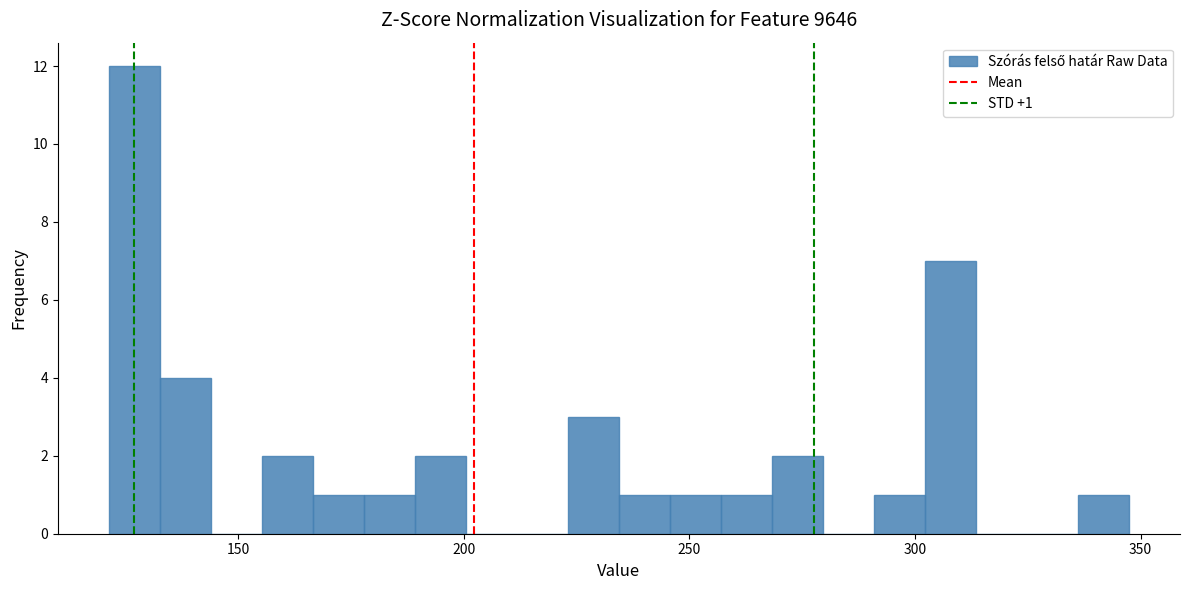

Read against the x-axis, roughly where is the centre of the tallest bar?

125